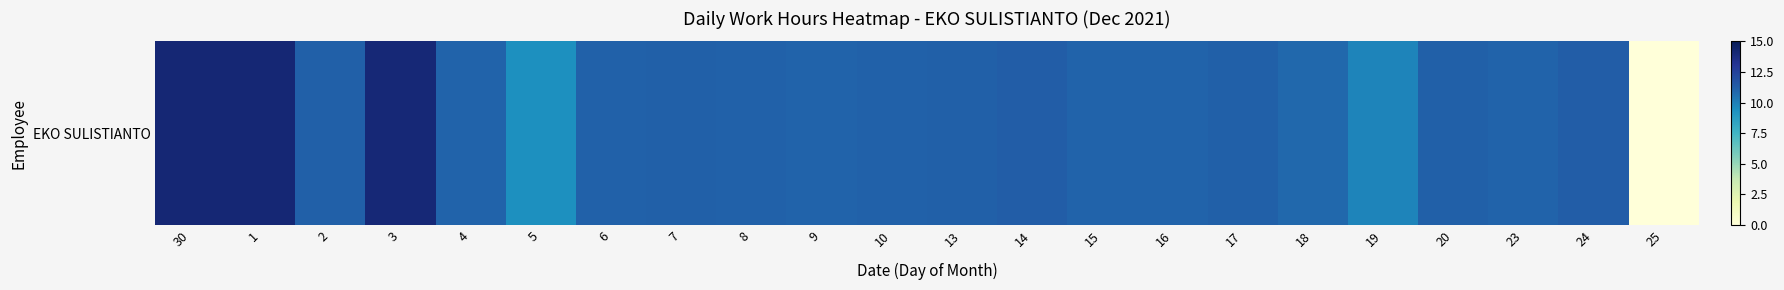

Which has a higher value, 23 or 14?

14